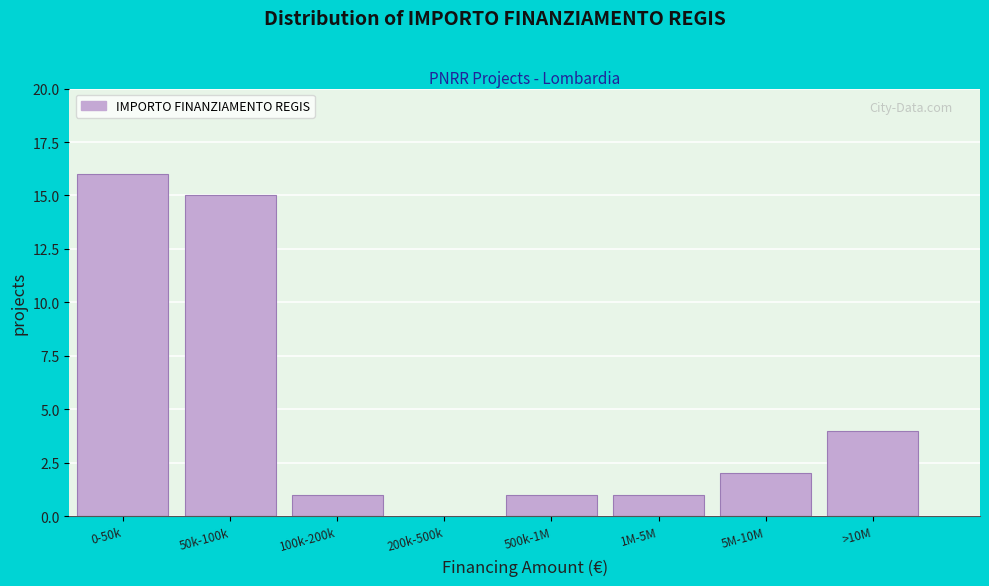

Reading right to left, list all the values displayed in this chart.

>10M=4	5M-10M=2	1M-5M=1	500k-1M=1	200k-500k=0	100k-200k=1	50k-100k=15	0-50k=16